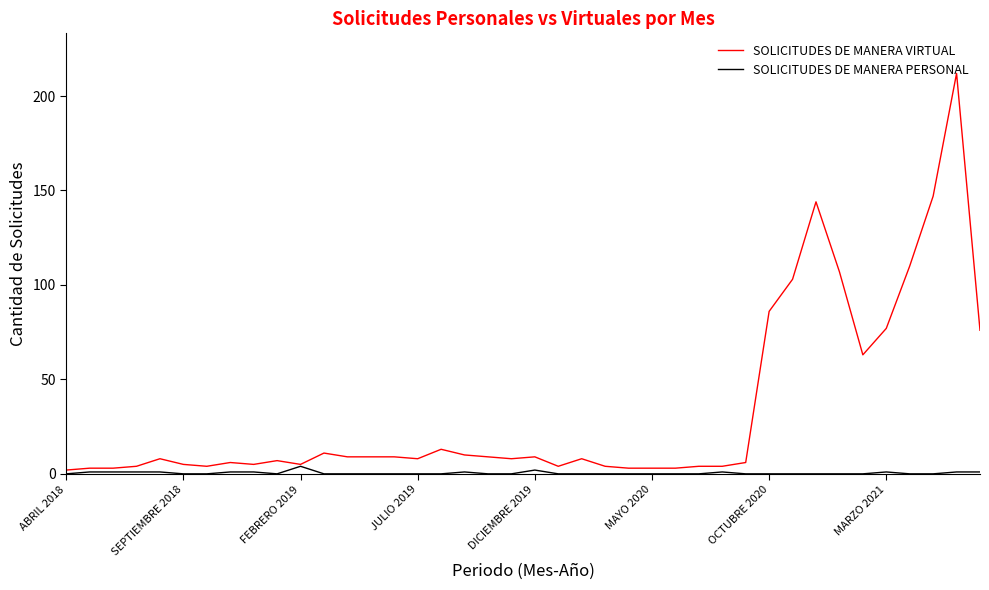

What is the greatest value displayed?

212